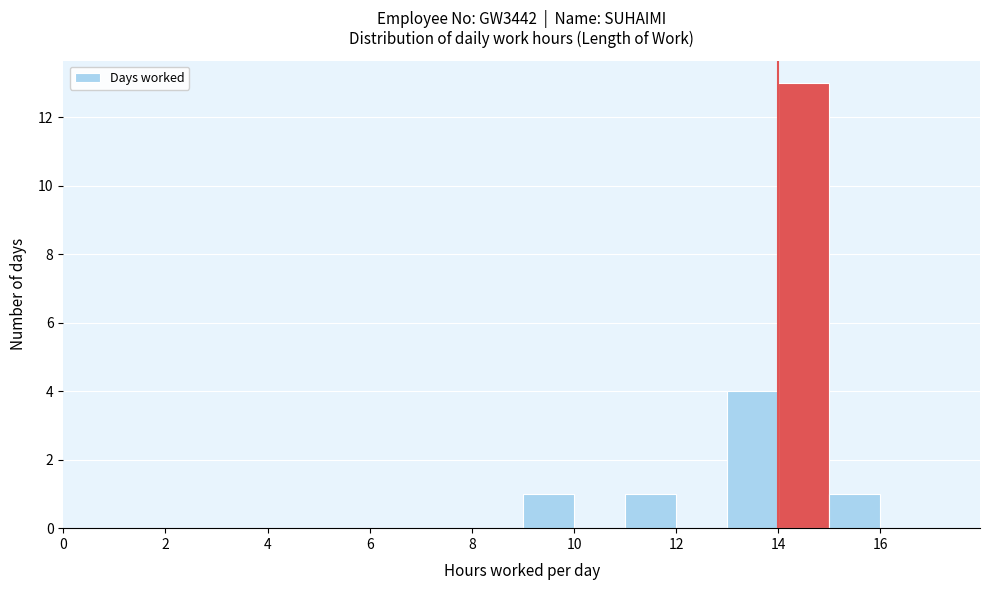

Over which range of the x-axis is the bar tallest?

14 to 15